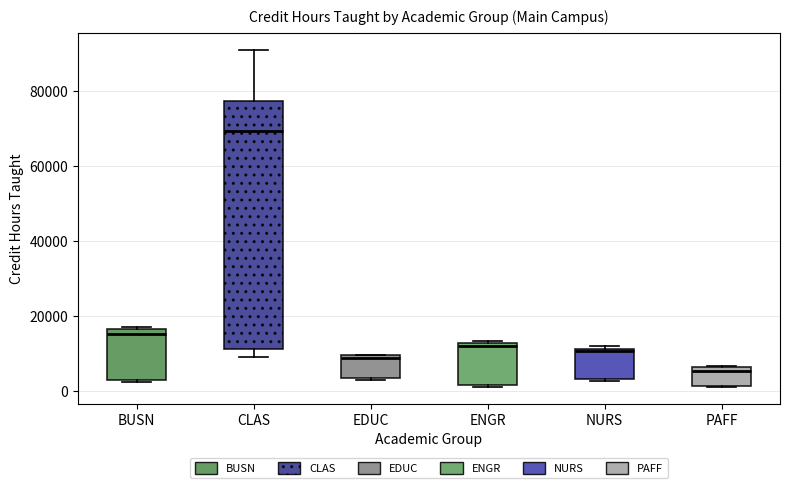

Which box's median line is the highest?

CLAS